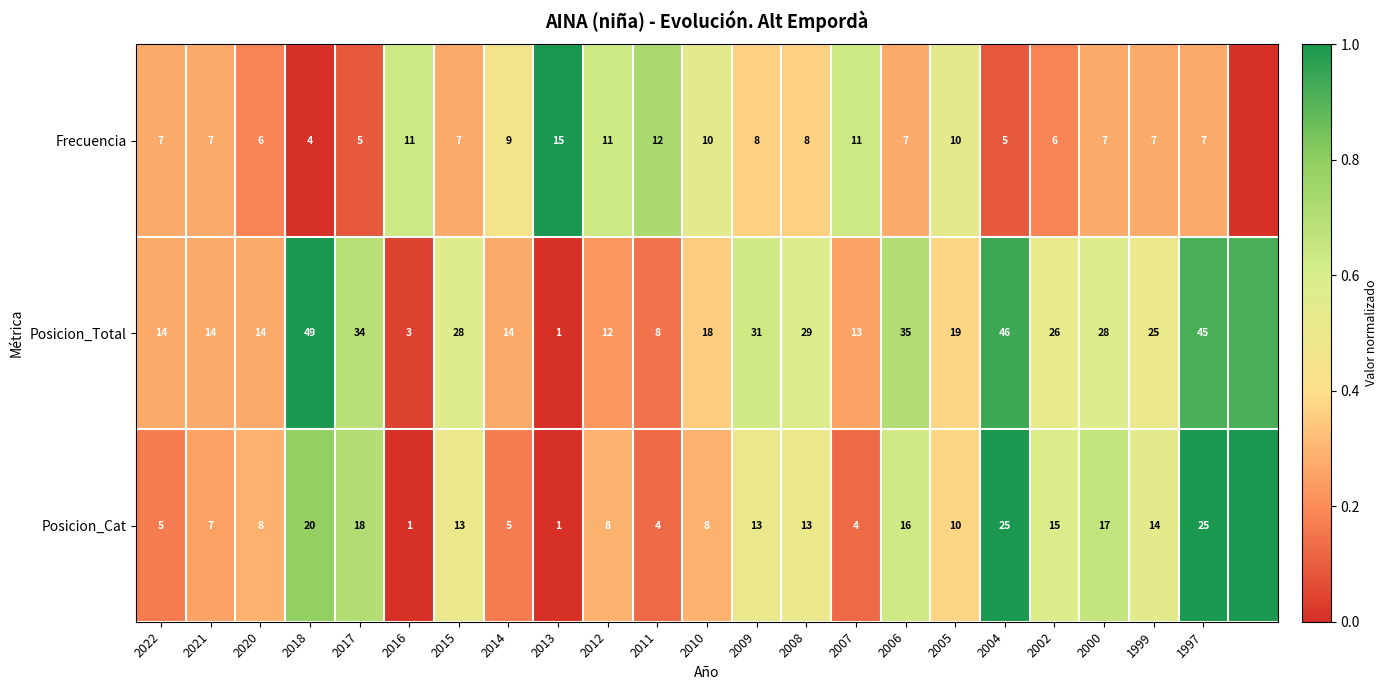

Is the value of Posicion_Total at 2011 greater than the value of Frecuencia at 2004?

Yes